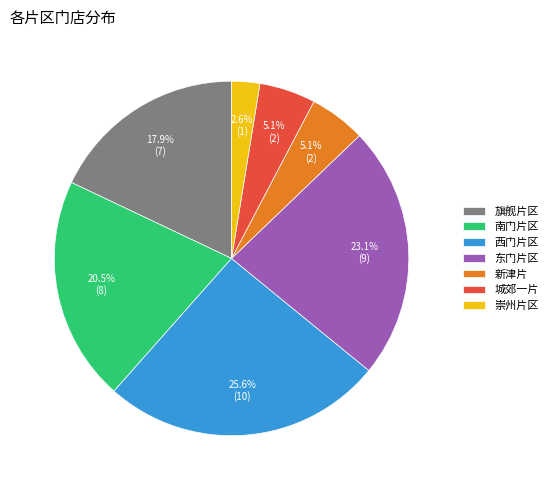

To the nearest percent, what percentage of the pie is 旗舰片区?

18%